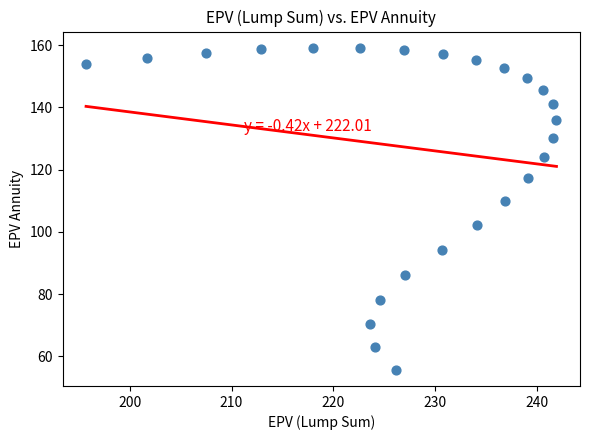

What is the range of X values (max minus min)?

46.2